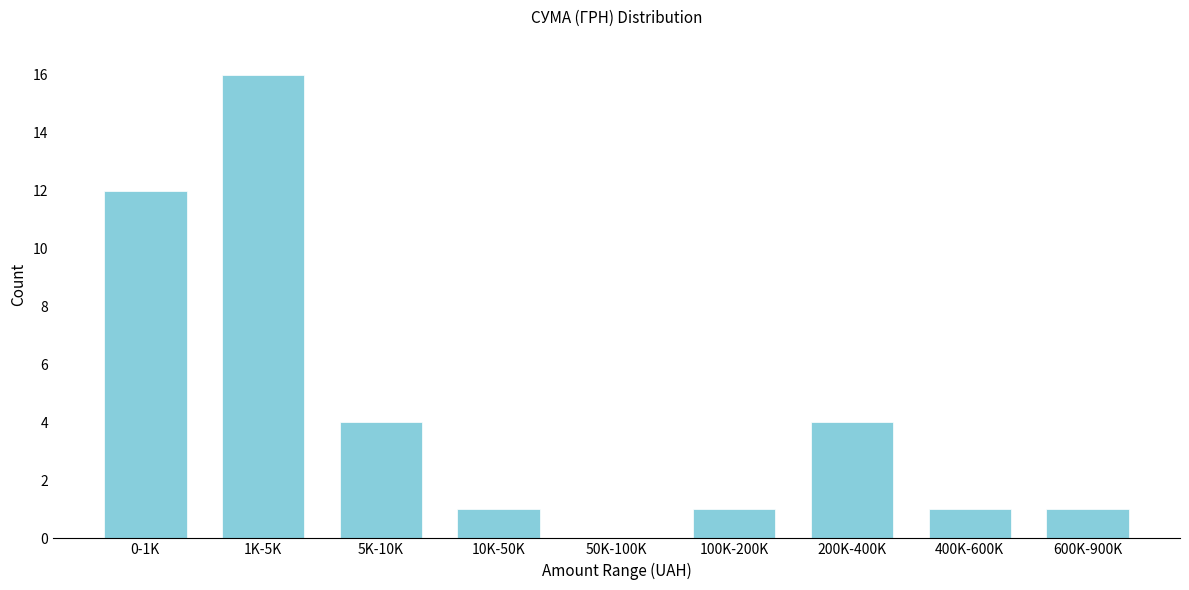

Reading right to left, list all the values displayed in this chart.

600K-900K=1	400K-600K=1	200K-400K=4	100K-200K=1	50K-100K=0	10K-50K=1	5K-10K=4	1K-5K=16	0-1K=12